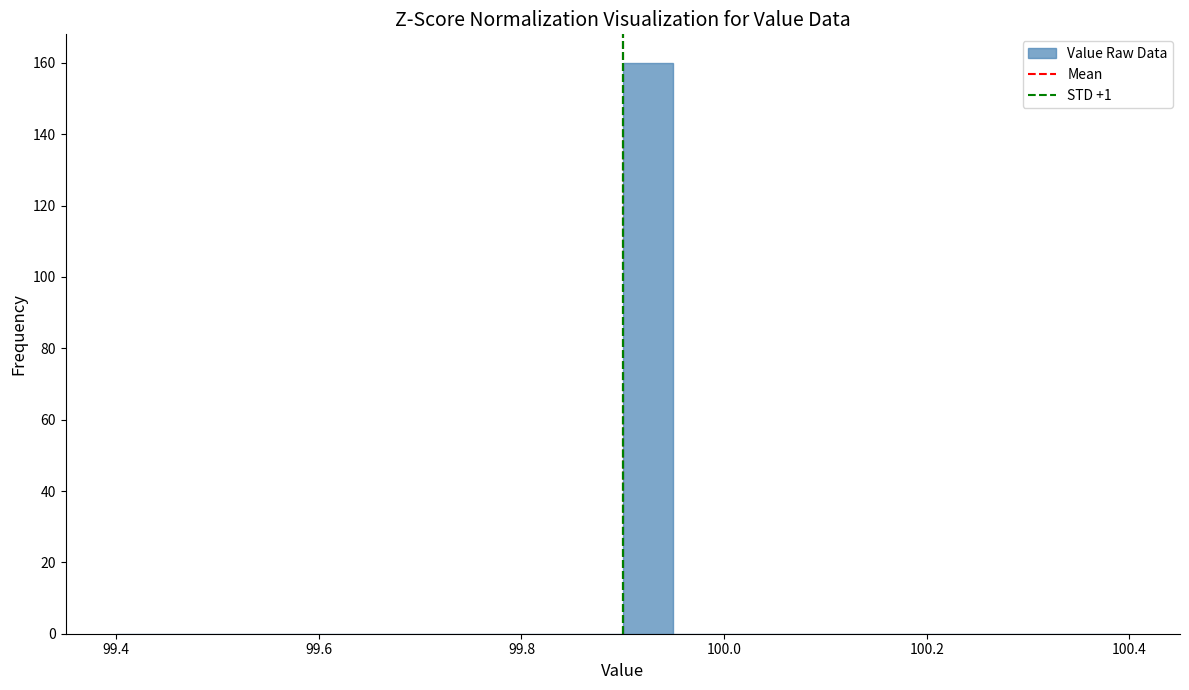

Read against the x-axis, roughly where is the centre of the tallest bar?

99.92